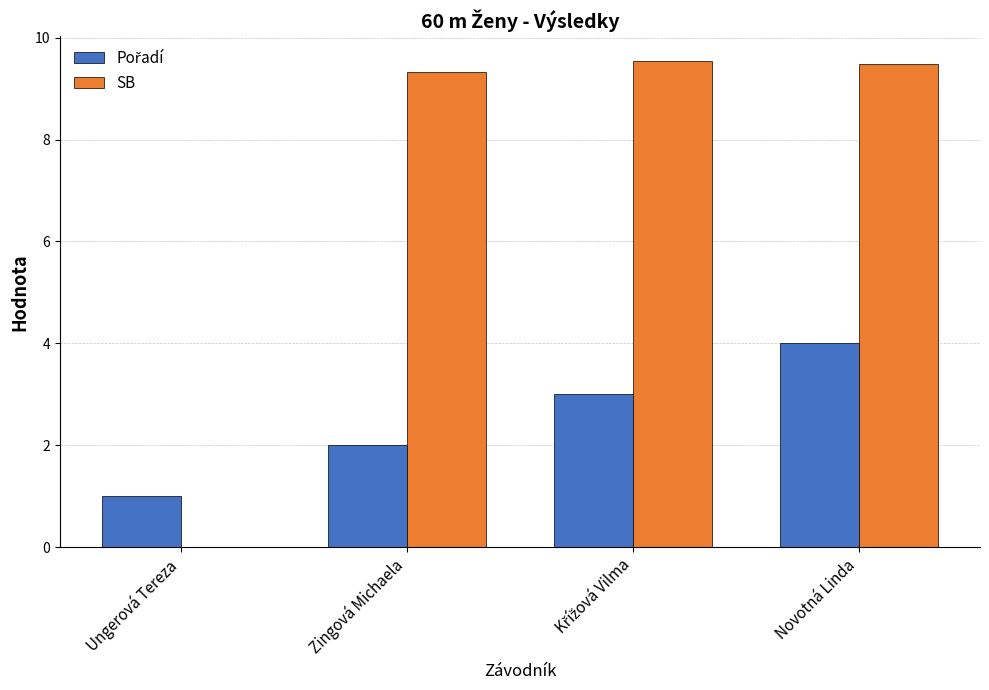

Where does the SB series first go above 9?

Zingová Michaela